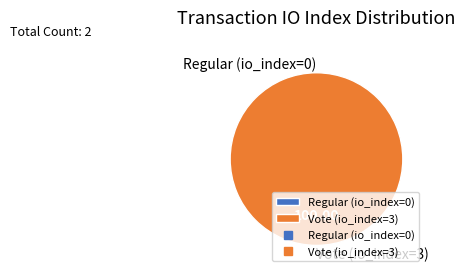

Rank the categories by value from highest to lowest.

Vote (io_index=3), Regular (io_index=0)